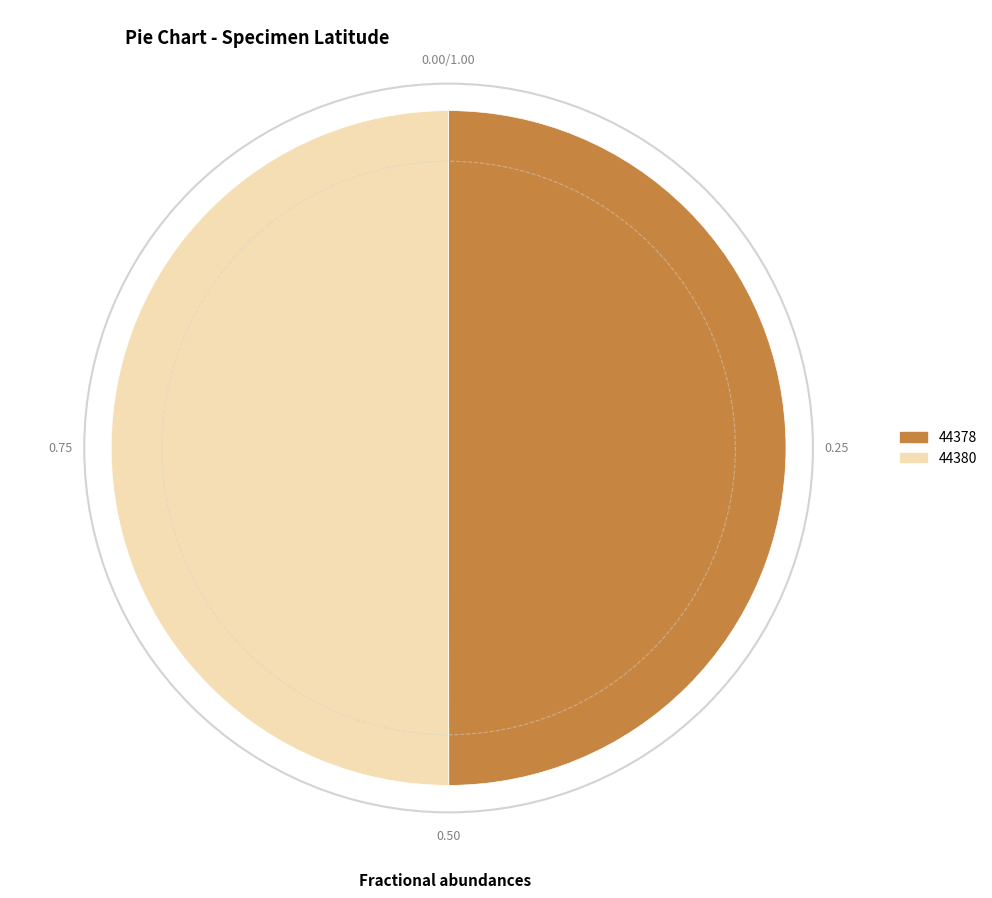

Is the sum of 44378 and 44380 greater than half?

Yes